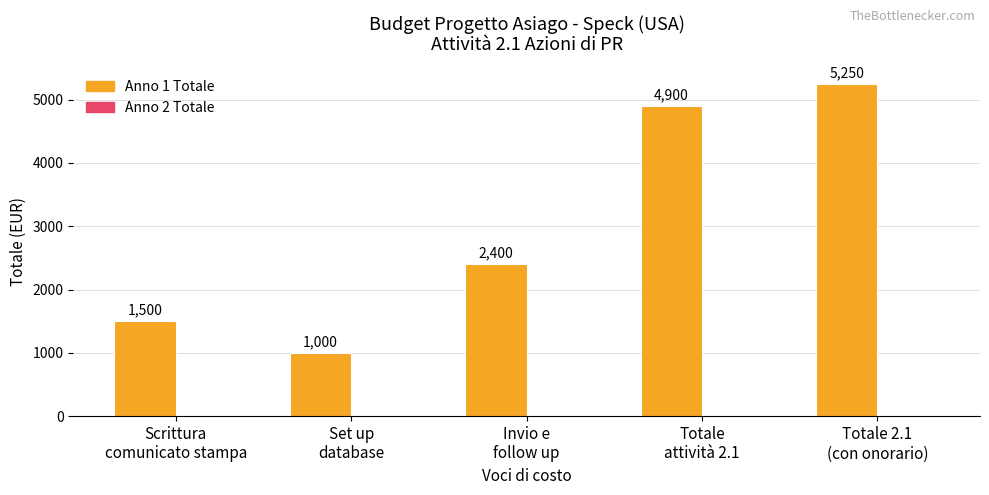

What is the value of the 1st bar from the left?

1500